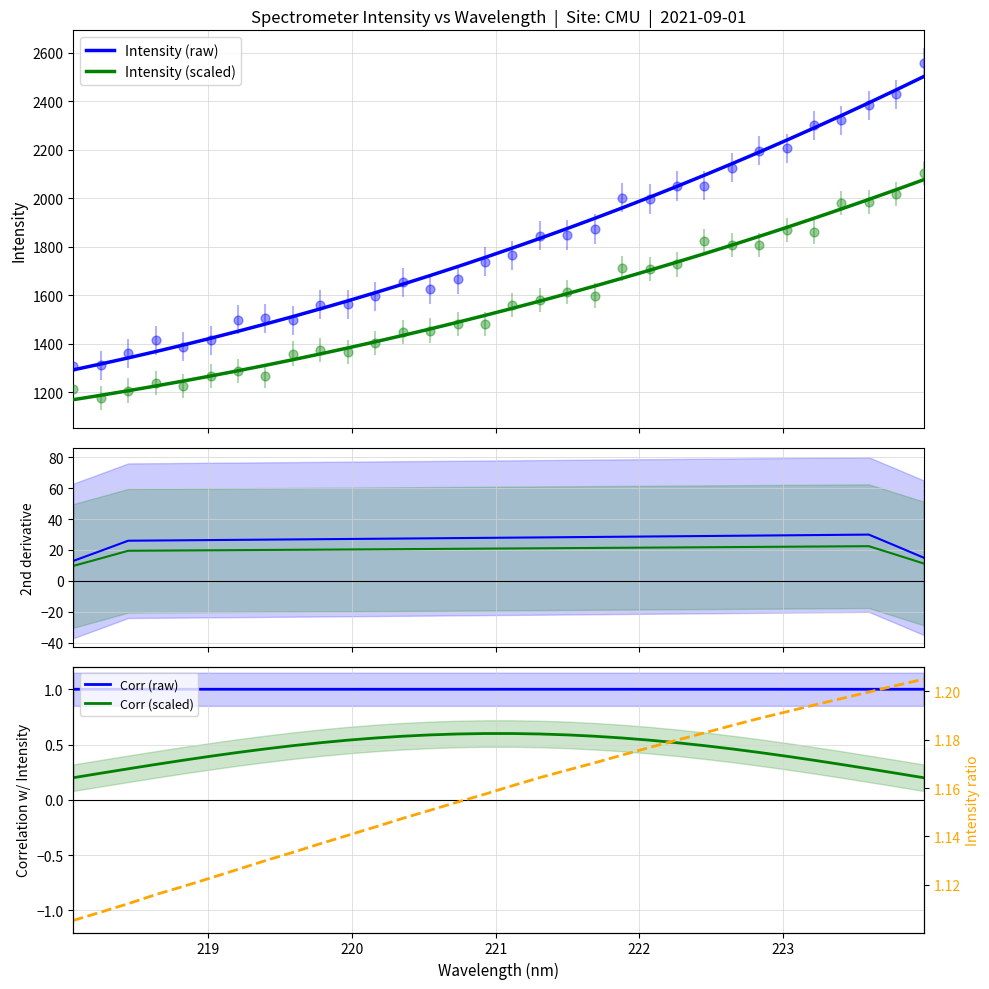

What is the lowest value of the Intensity (raw) series?

1292.4